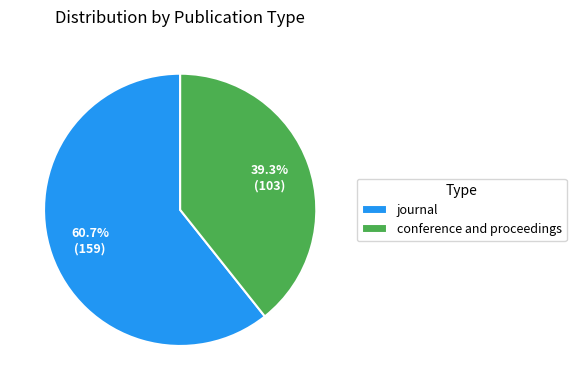

Is it true that journal is 72% of the pie?

False